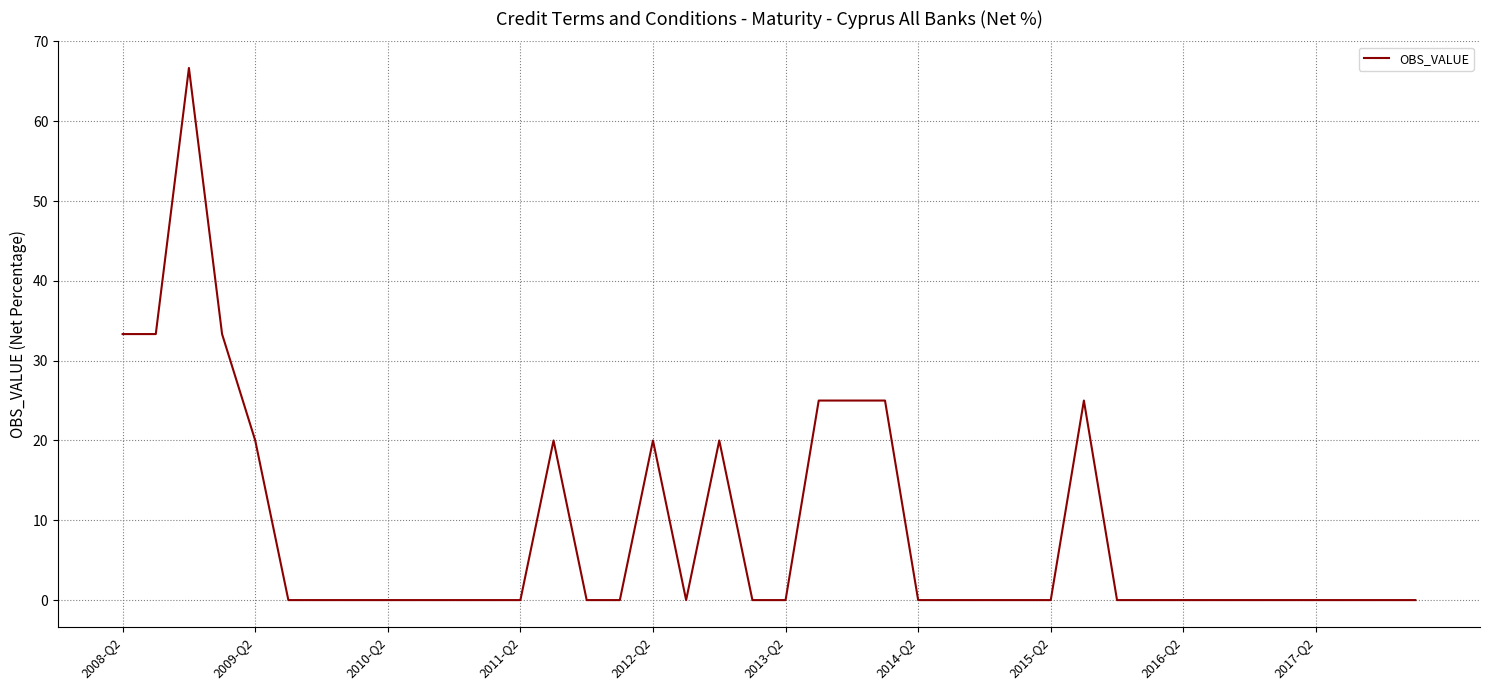

True or false: there are more than 2 points higher than both neighbors.

True